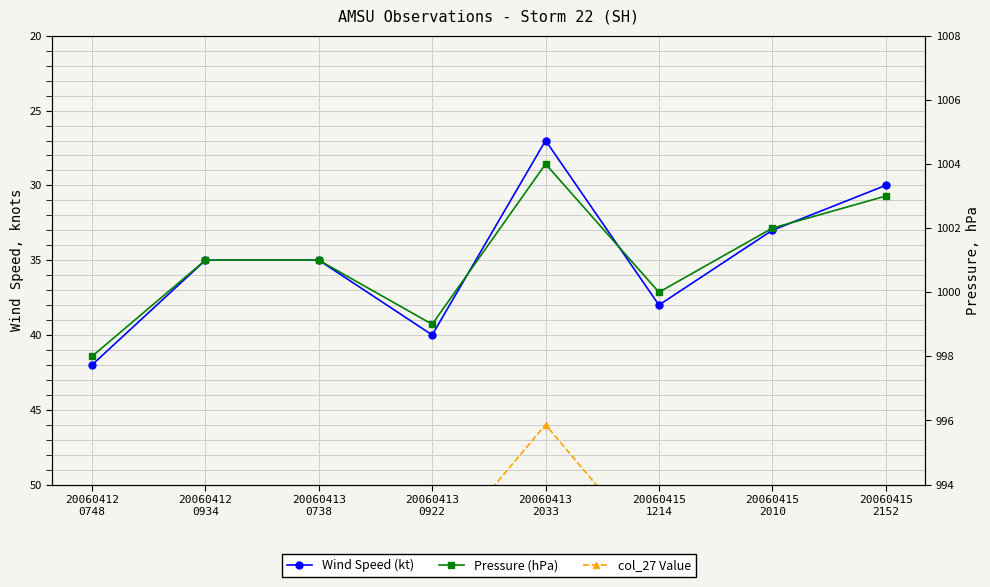

What are all the series names shown in the legend?

Wind Speed (kt), col_27 Value, Pressure (hPa)